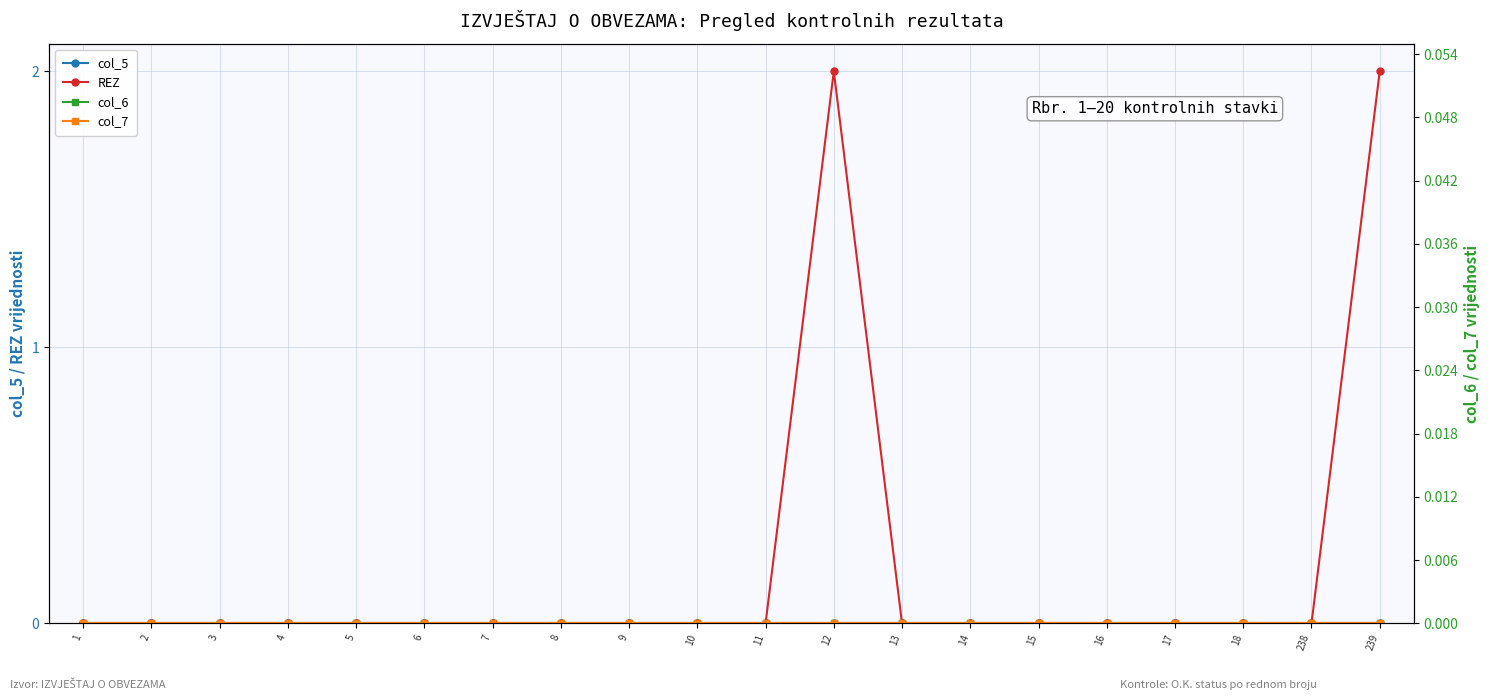

True or false: col_6 and col_5 intersect in this chart.

False